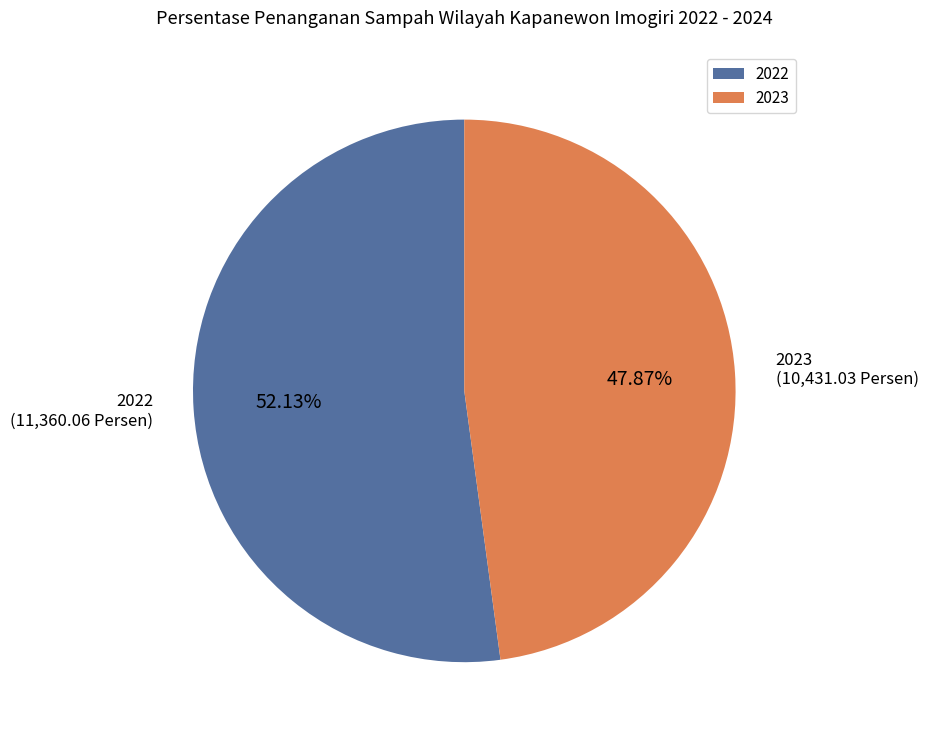

Do 2023 and 2022 together represent more than half of the pie?

Yes